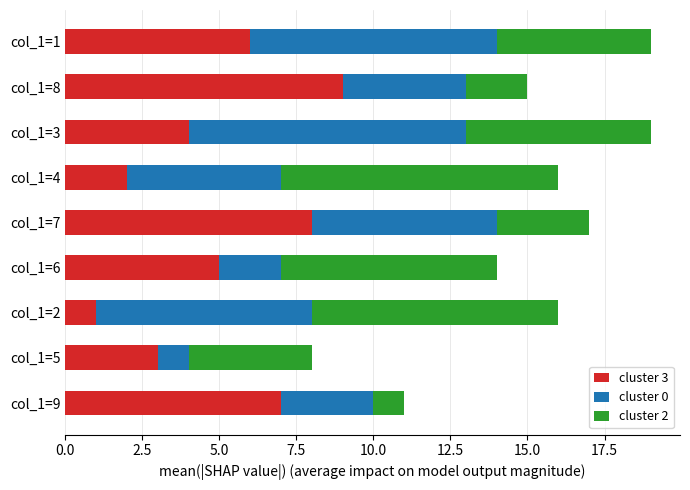

Which category has the lowest value in the cluster 3 series?

col_1=2